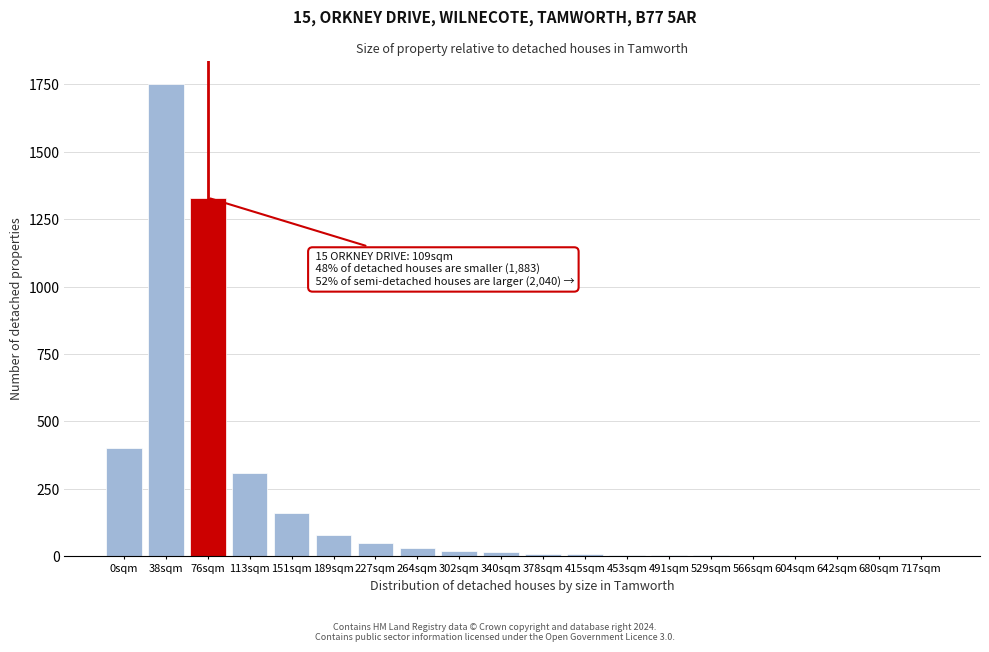

Is it true that the value at 76sqm is 2373?

False